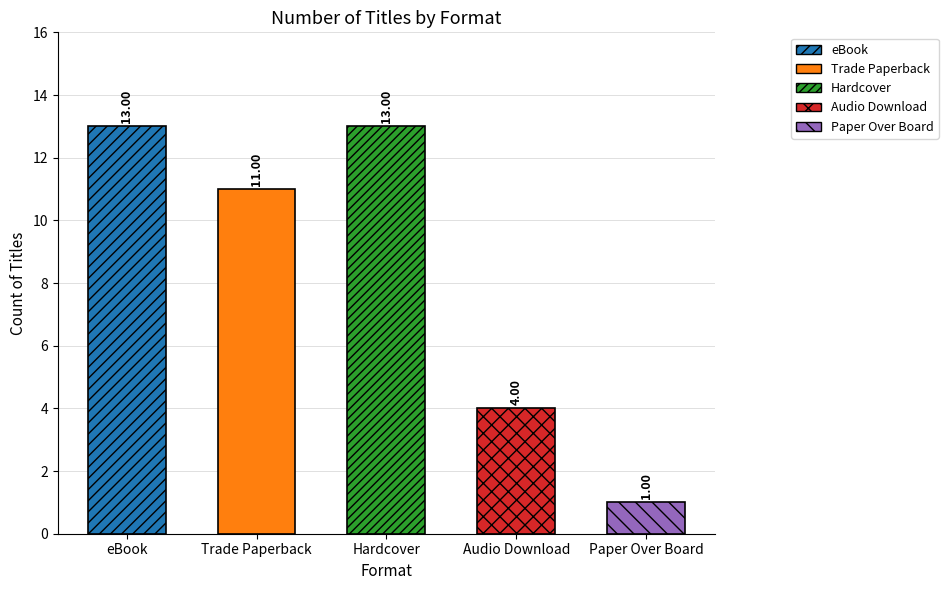

Which has a higher value, Hardcover or Paper Over Board?

Hardcover